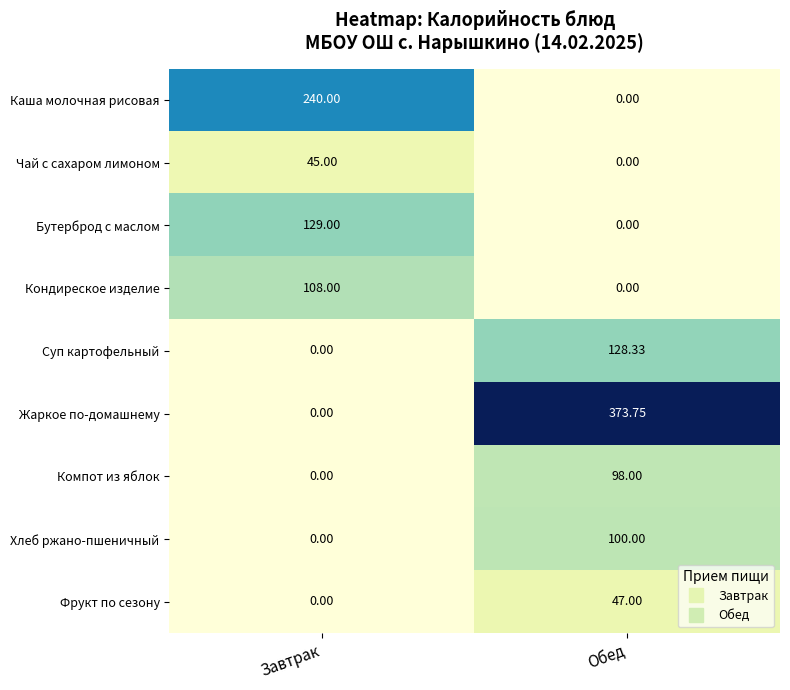

How many data points does each series have?

2